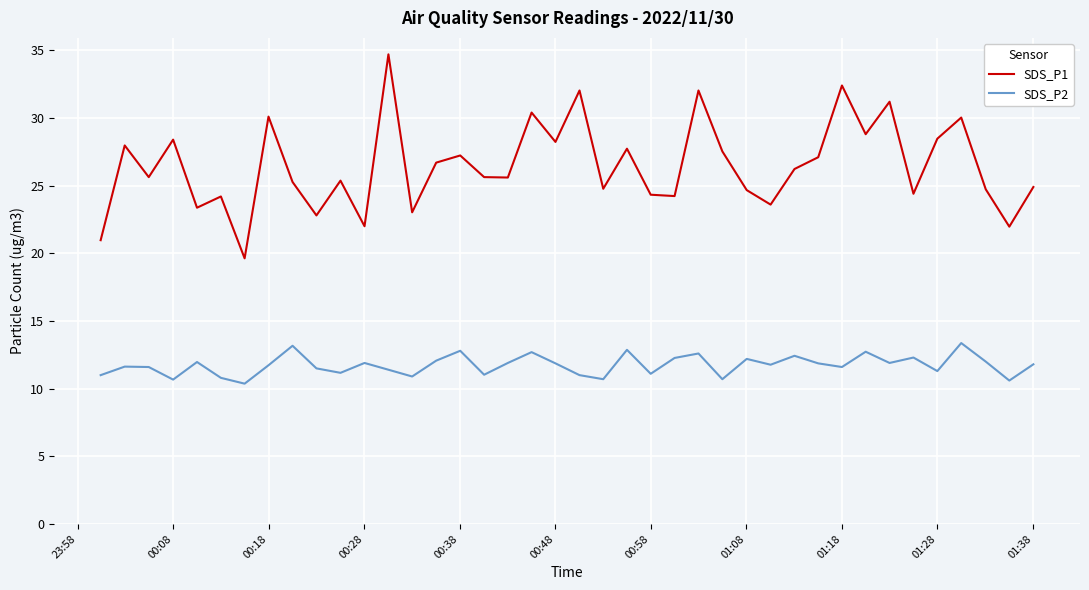

How many interior local valleys does the SDS_P2 series have?

13